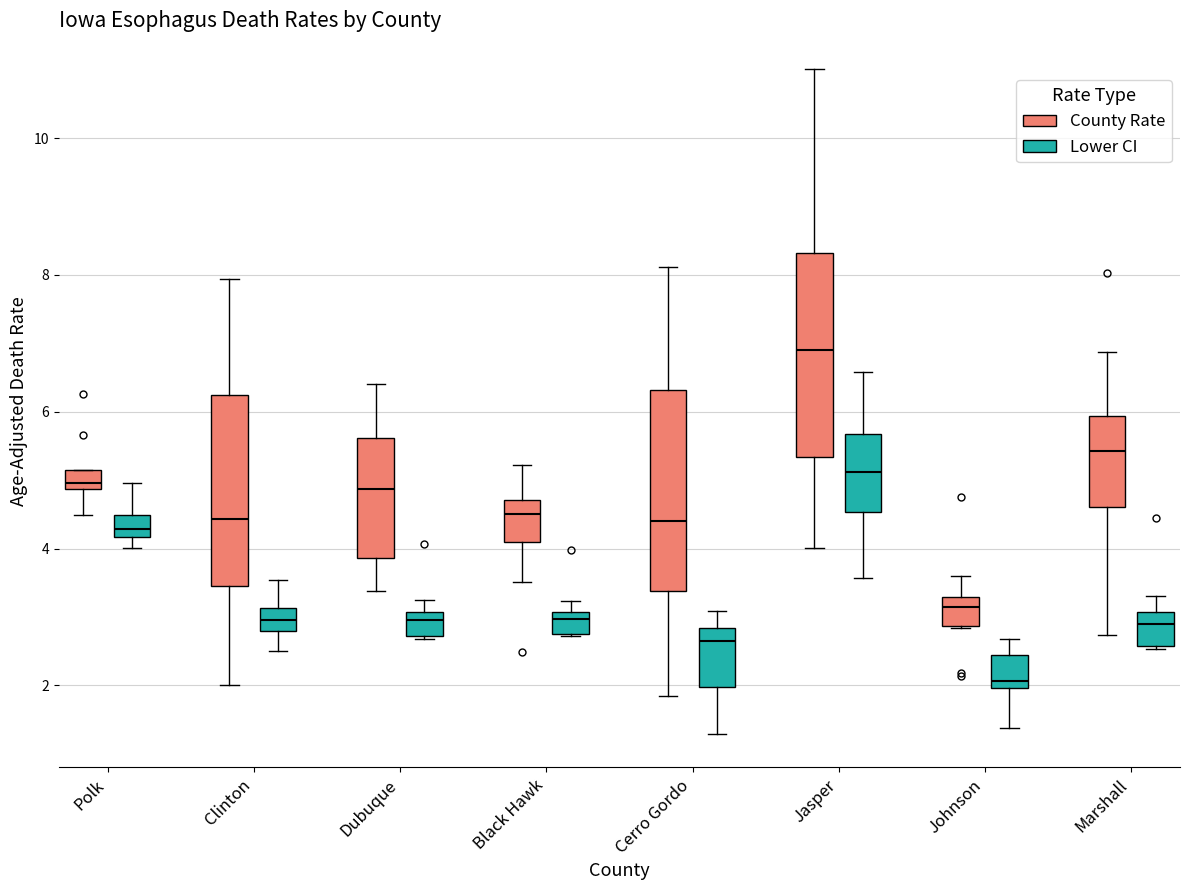

Where is the lower edge of the box for Polk (Lower CI) on the y-axis? The values are not printed on the chart, so give them approximately, as read against the axis.

4.2